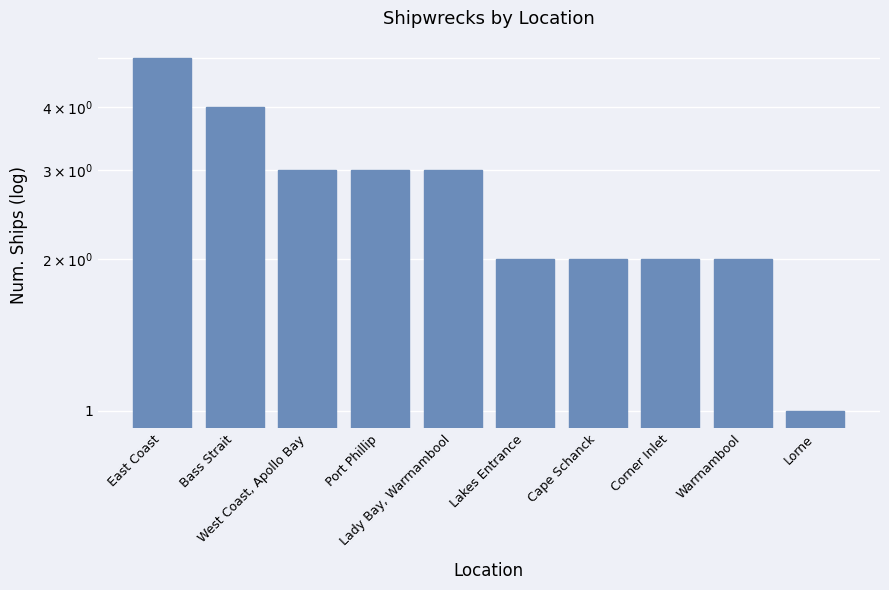

How many values are below 3?

5